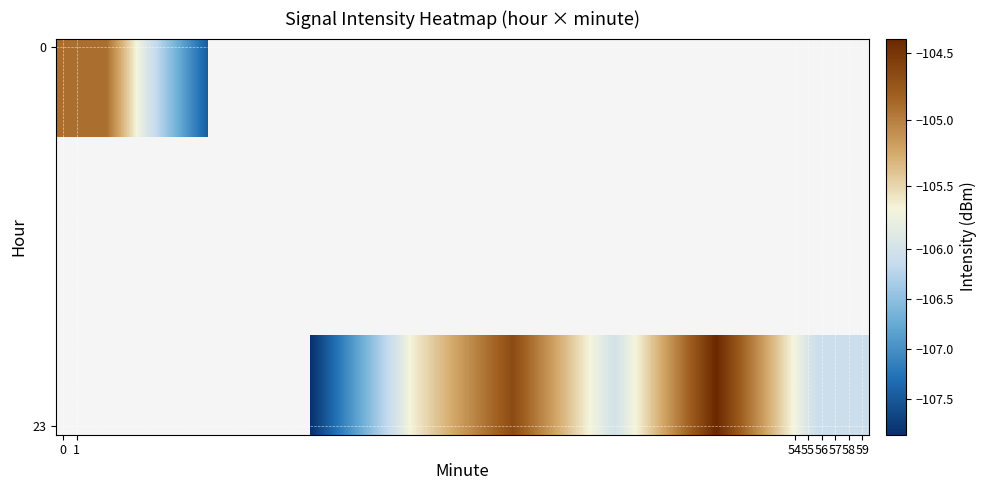

Is the value of row_0 at 54 greater than the value of row_1 at 56?

No